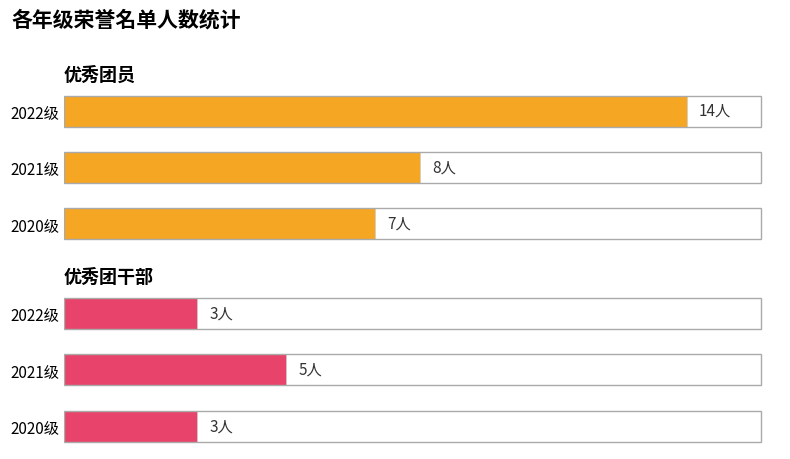

What is the value of the 优秀团员 bar at the 2nd from the left?

8